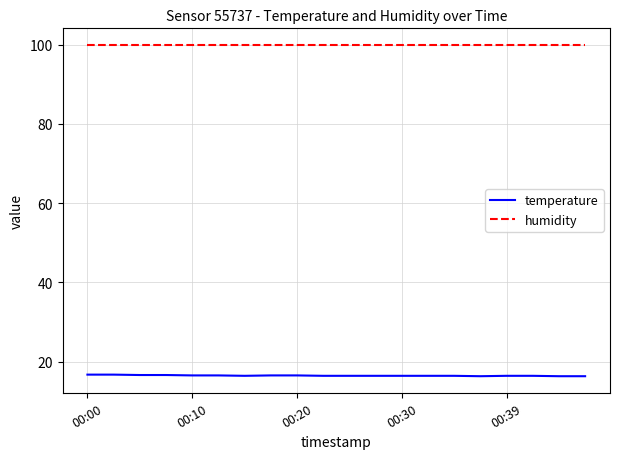

Which series has the largest range (max minus min)?

temperature